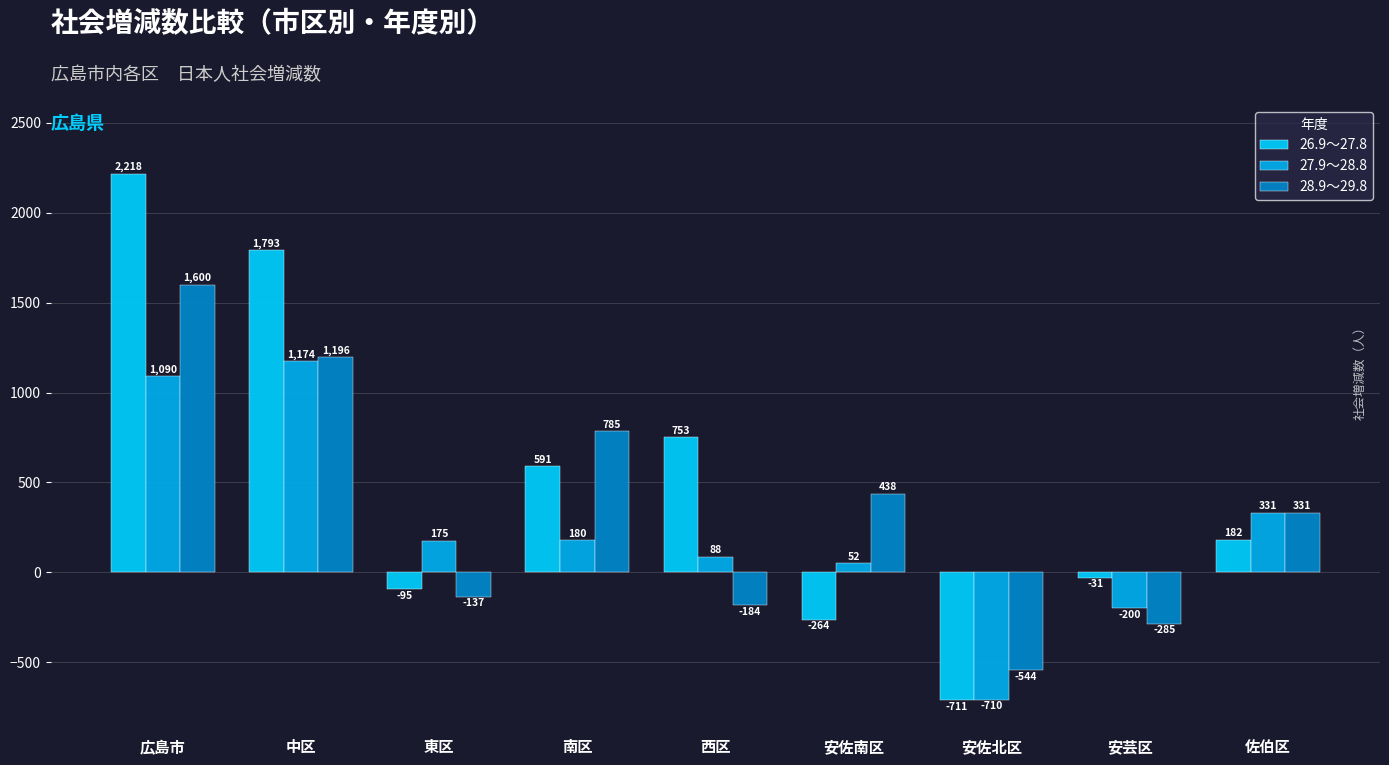

Between 南区 and 安佐北区, which is larger?

南区